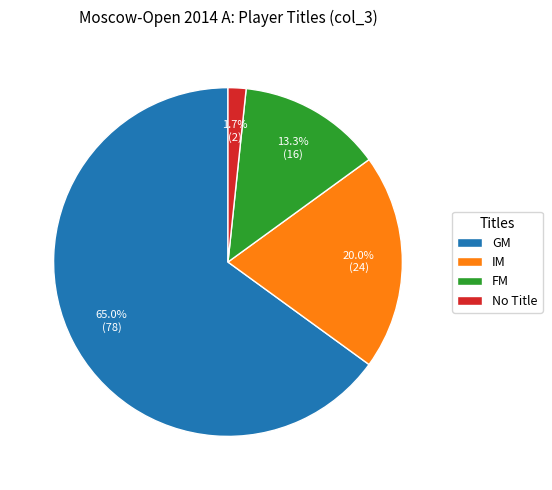

Is the sum of No Title and IM greater than half?

No